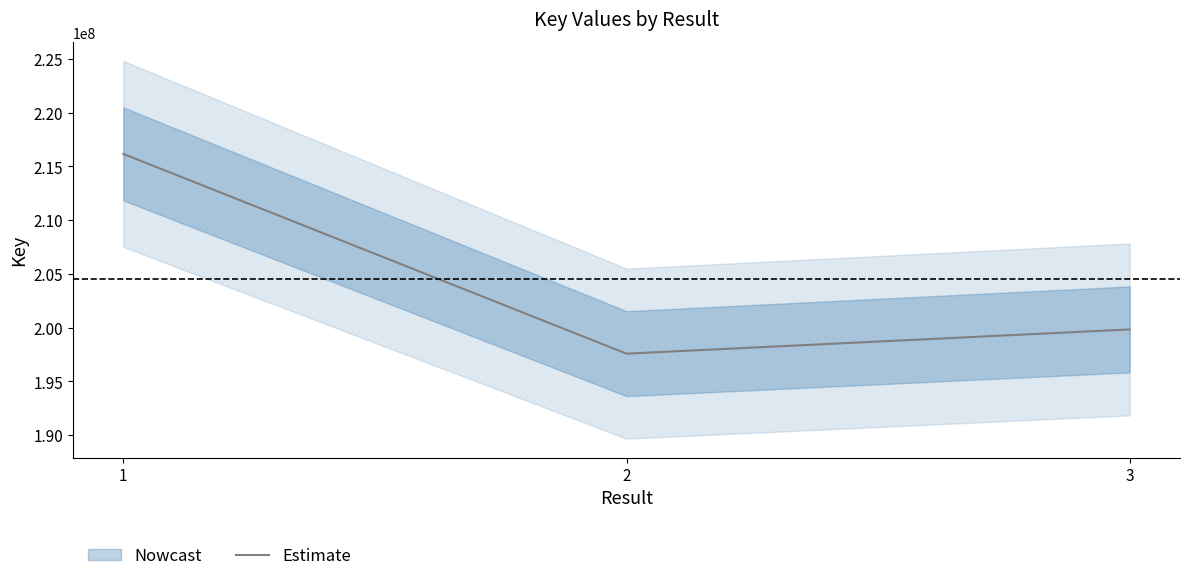

What is the difference between the maximum and minimum values?

18574778